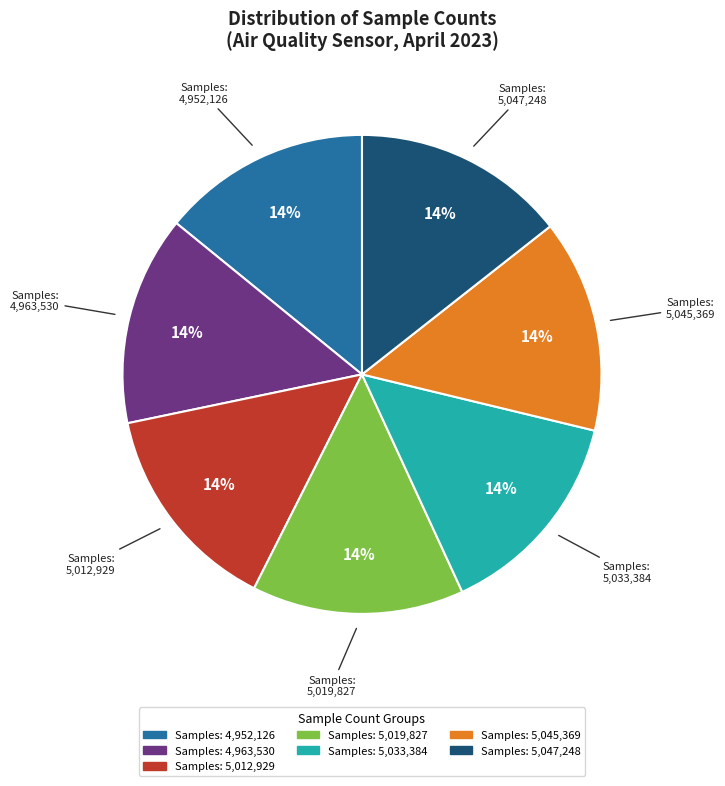

Is there a majority slice in this chart?

No